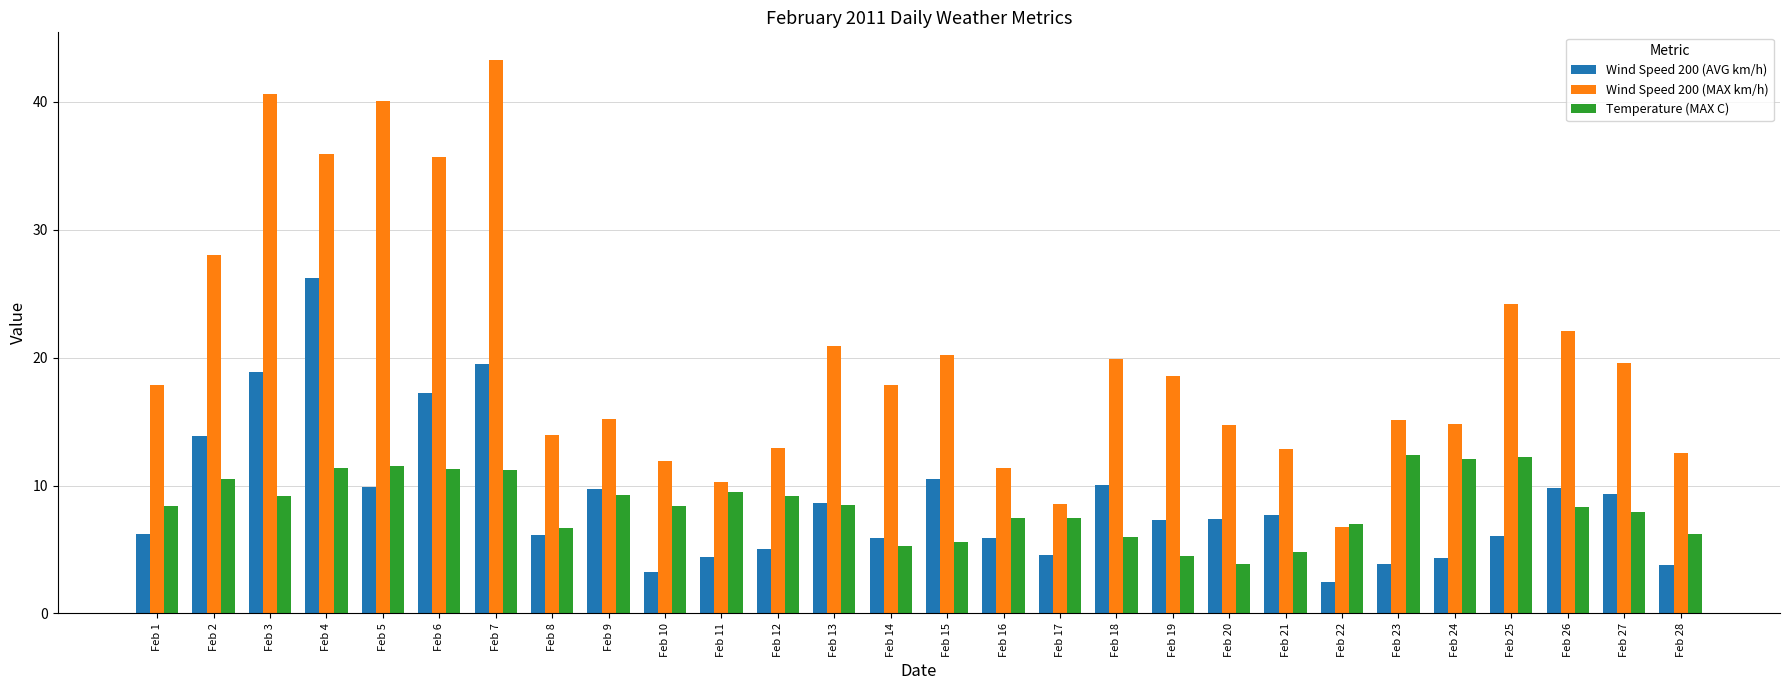

What is the lowest value of the Wind Speed 200 (MAX km/h) series?

6.8